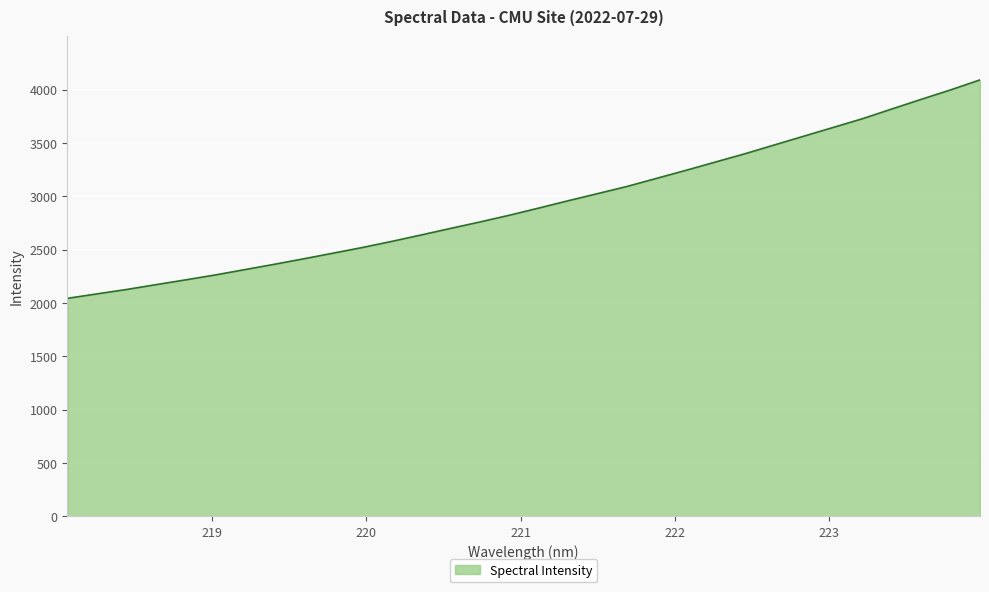

What is the difference between the maximum and minimum values?

2048.0